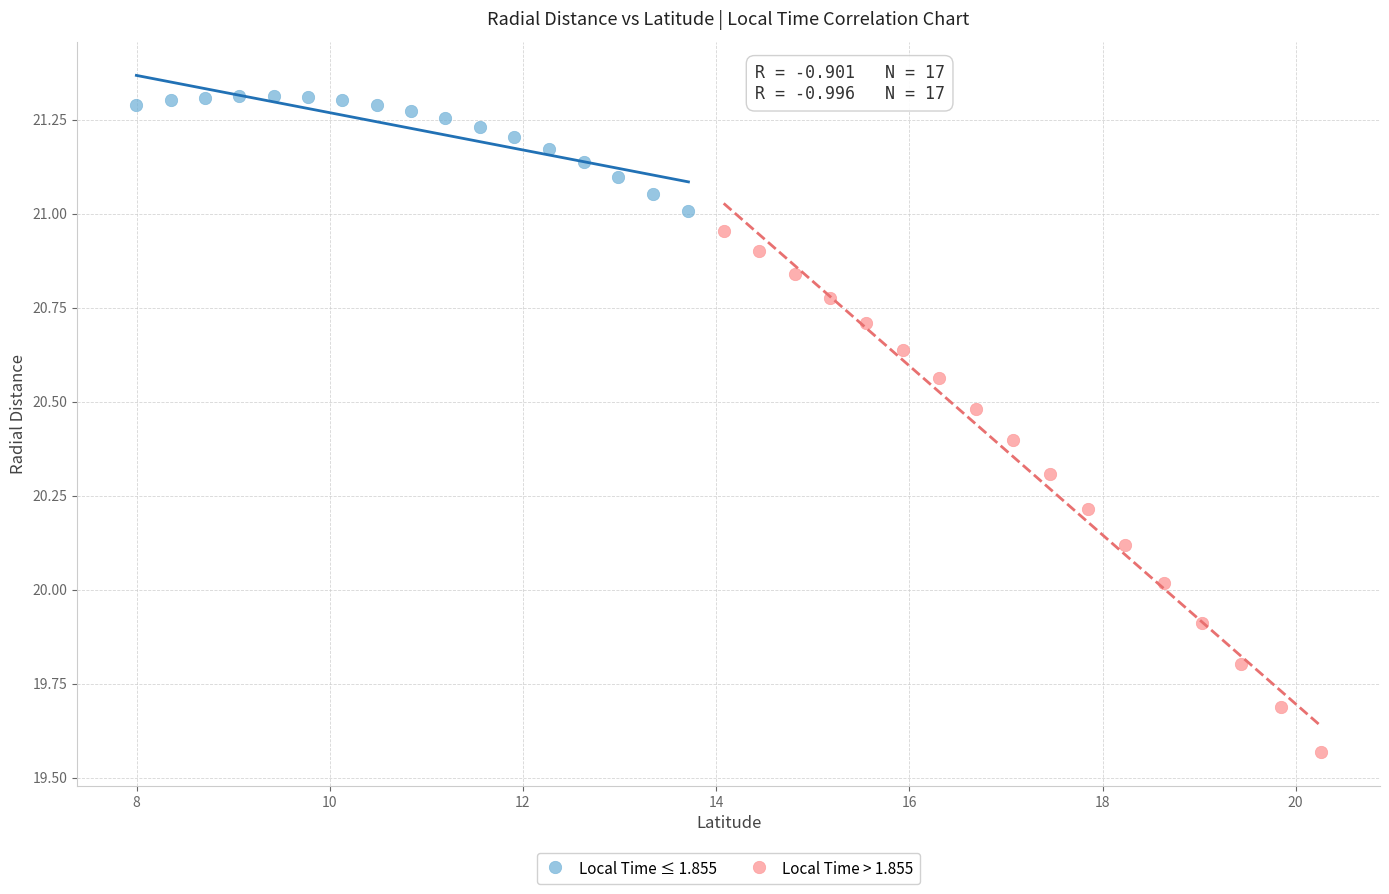

What are all the series names shown in the legend?

Local Time ≤ 1.855, Local Time > 1.855